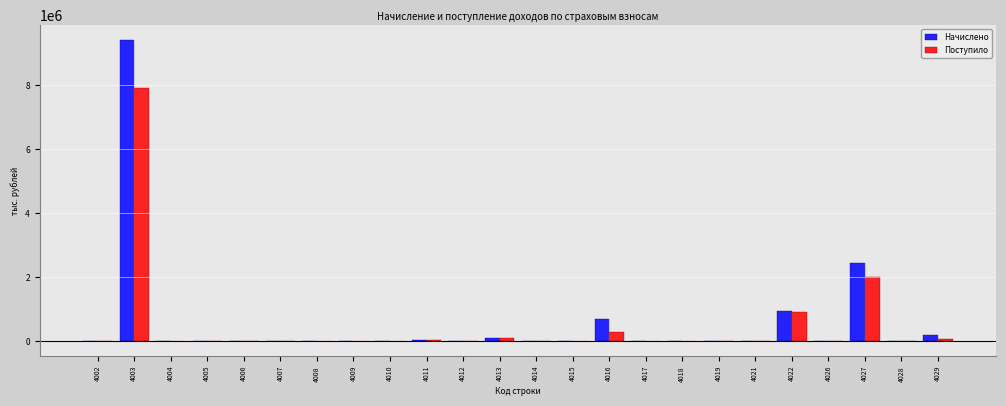

What is the highest value of the Начислено series?

9417801